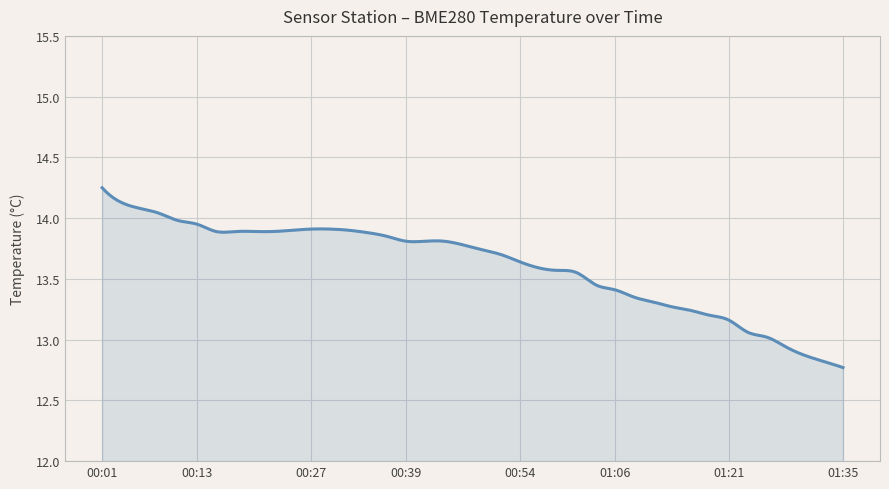

What is the difference between the maximum and minimum values?

1.5